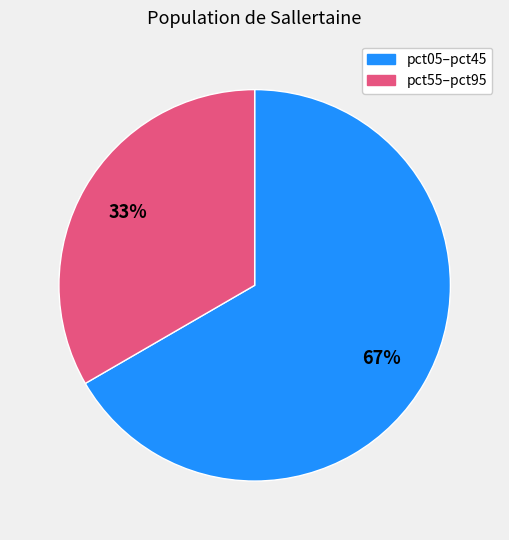

To the nearest percent, what is the average slice percentage?

50%